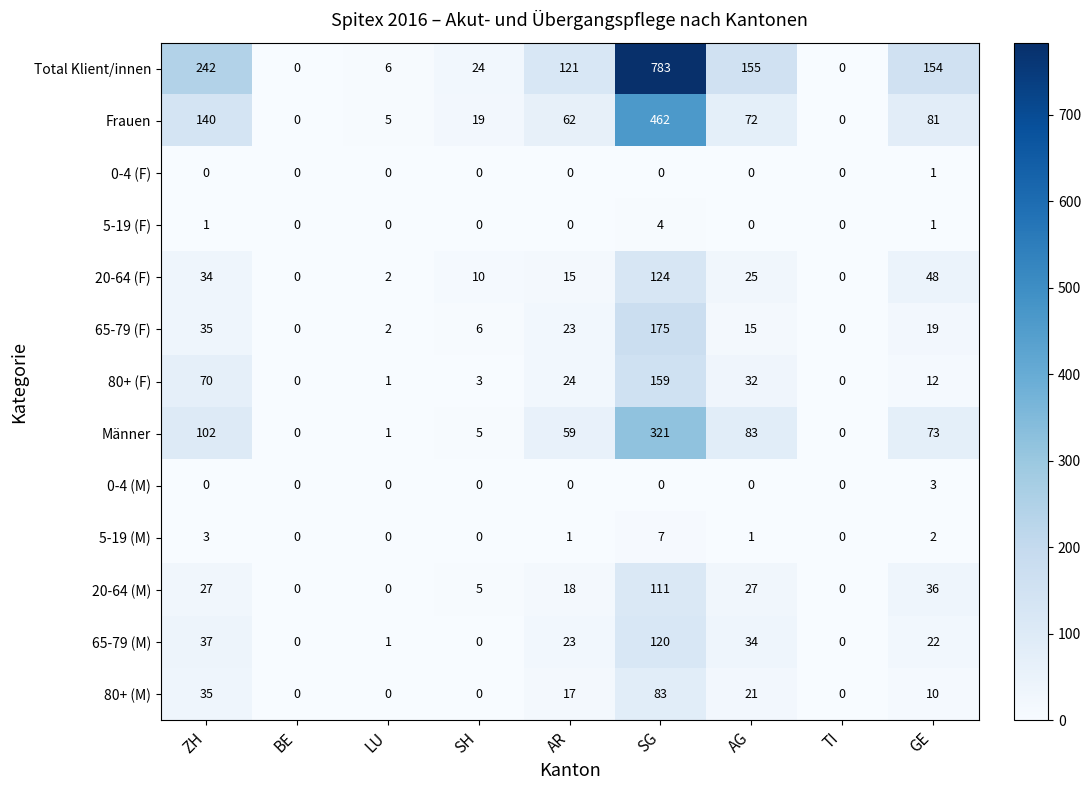

What is the average value of the 65-79 (M) series?

26